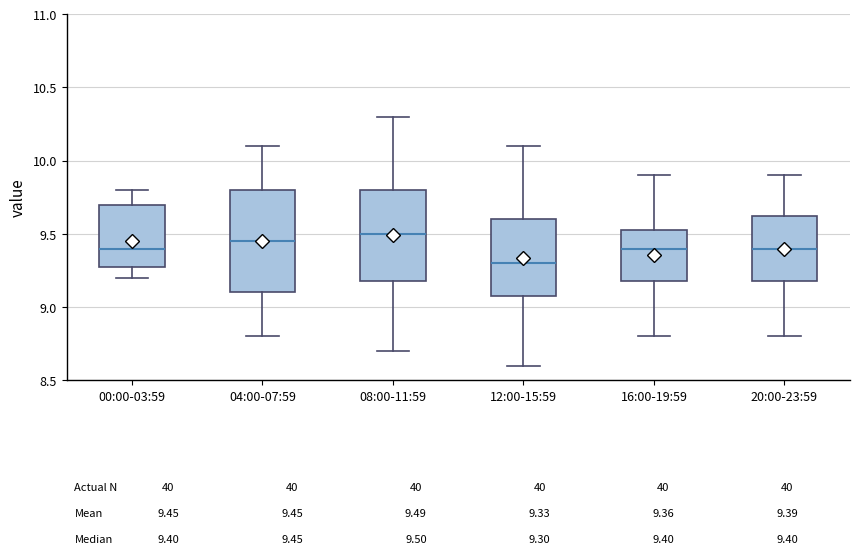

Comparing the boxes themselves (not the whiskers), which one is the tallest?

04:00-07:59